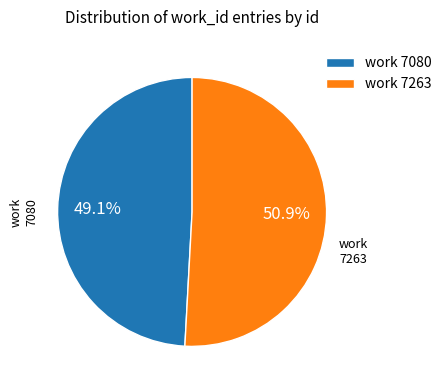

Is there a majority slice in this chart?

Yes